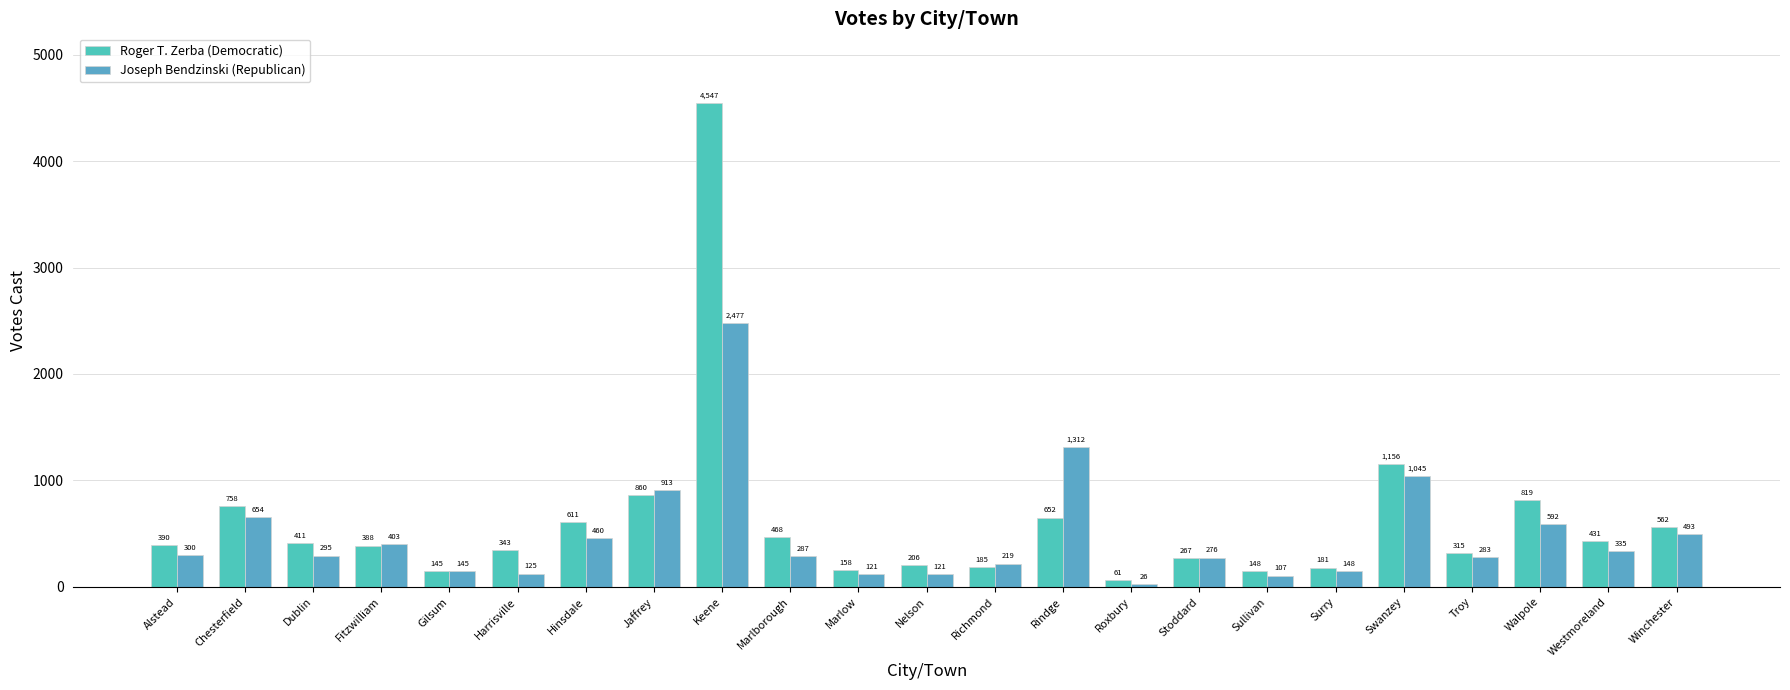

Is it true that Joseph Bendzinski (Republican) equals 692 at Swanzey?

False